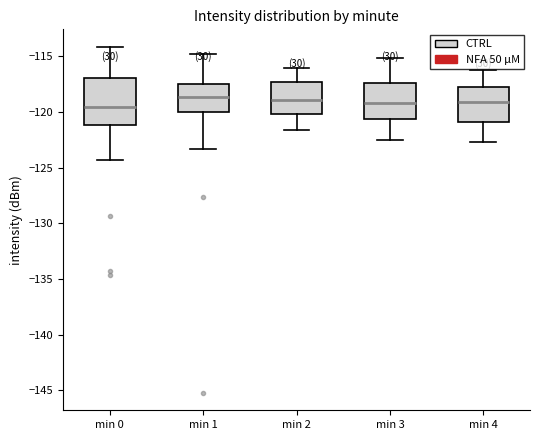

Reading left to right, read every box against the y-axis: the position of its median line, the range the box covers, and the ends of its whiskers. The values are not printed on the chart, so give them approximately, as read against the axis.

min 0: median -119.5, box -121.0 to -117.0, whiskers -124.5 to -114.0
min 1: median -118.5, box -120.0 to -117.5, whiskers -123.5 to -115.0
min 2: median -119.0, box -120.0 to -117.5, whiskers -121.5 to -116.0
min 3: median -119.0, box -120.5 to -117.5, whiskers -122.5 to -115.0
min 4: median -119.0, box -121.0 to -117.5, whiskers -122.5 to -116.0